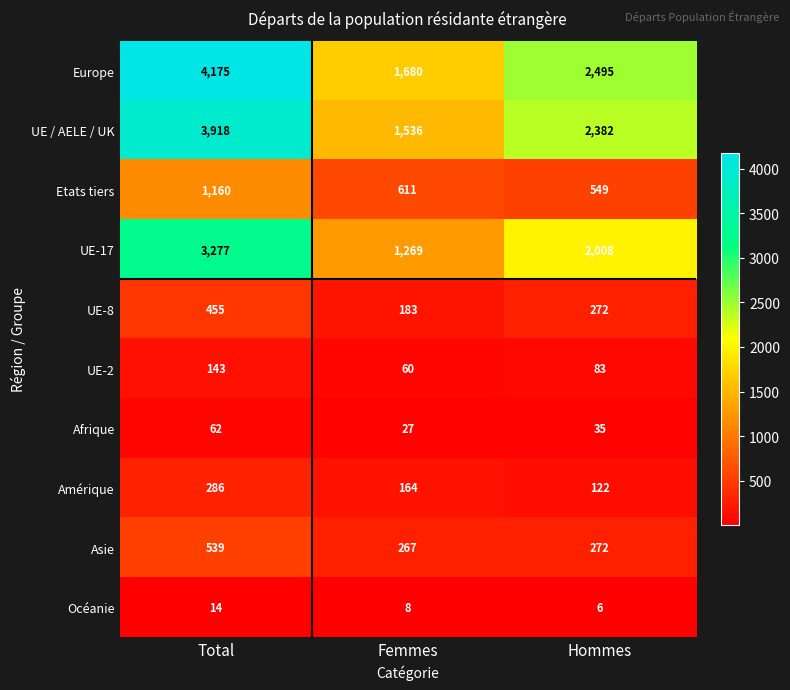

How many data points does each series have?

3